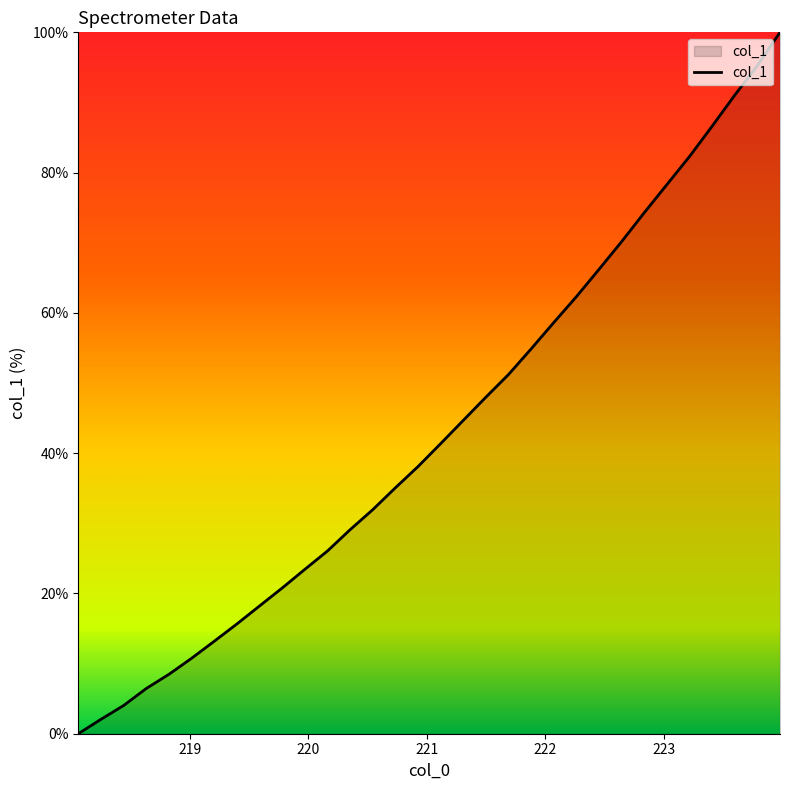

What is the difference between the maximum and minimum values?

100.0